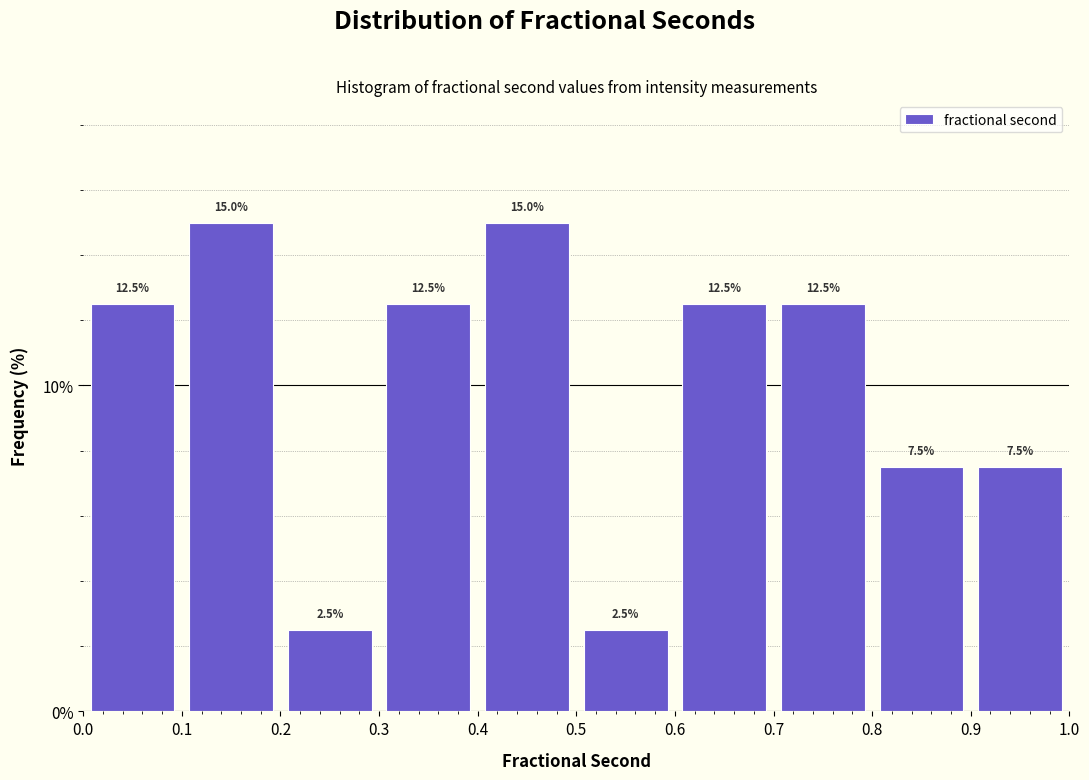

What is the height of the bar covering 0.1 to 0.2 on the x-axis?

15.0